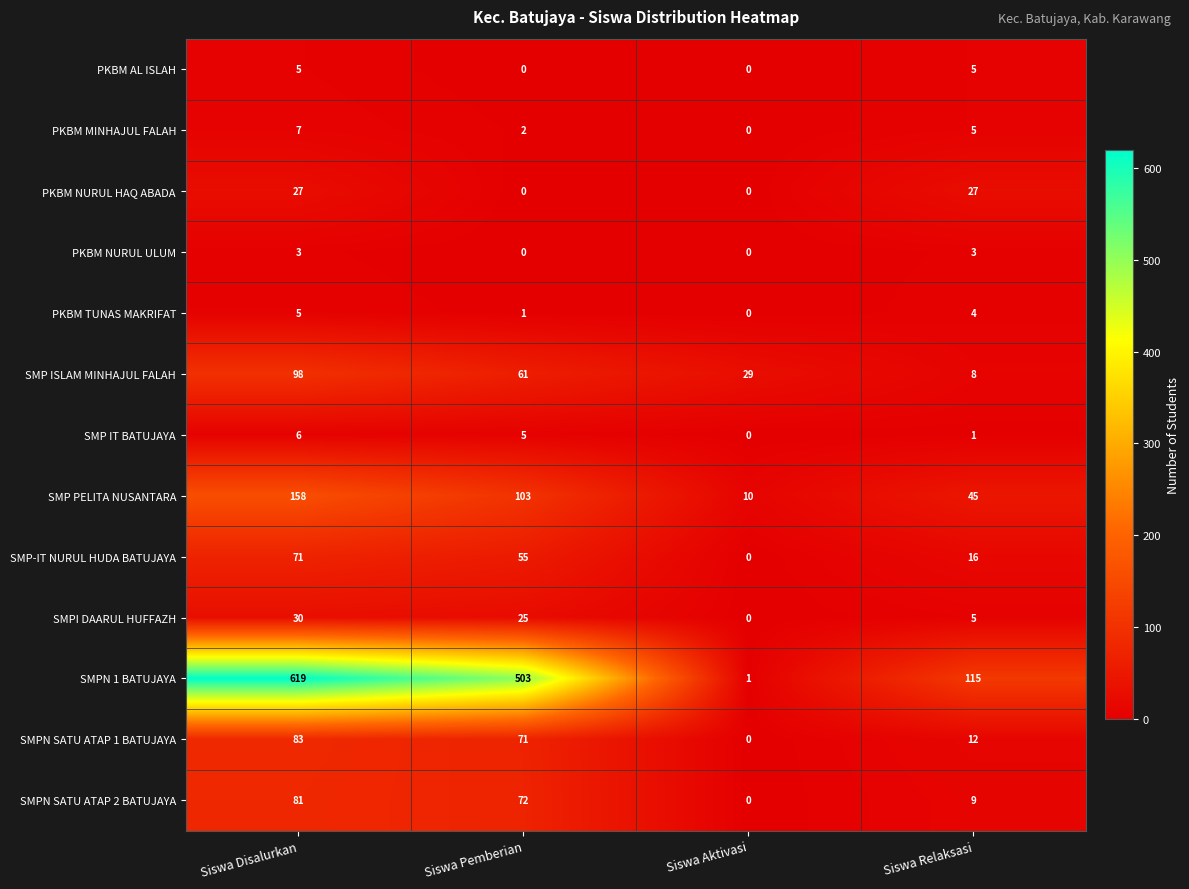

Which series changed the most between Siswa Aktivasi and Siswa Relaksasi?

SMPN 1 BATUJAYA